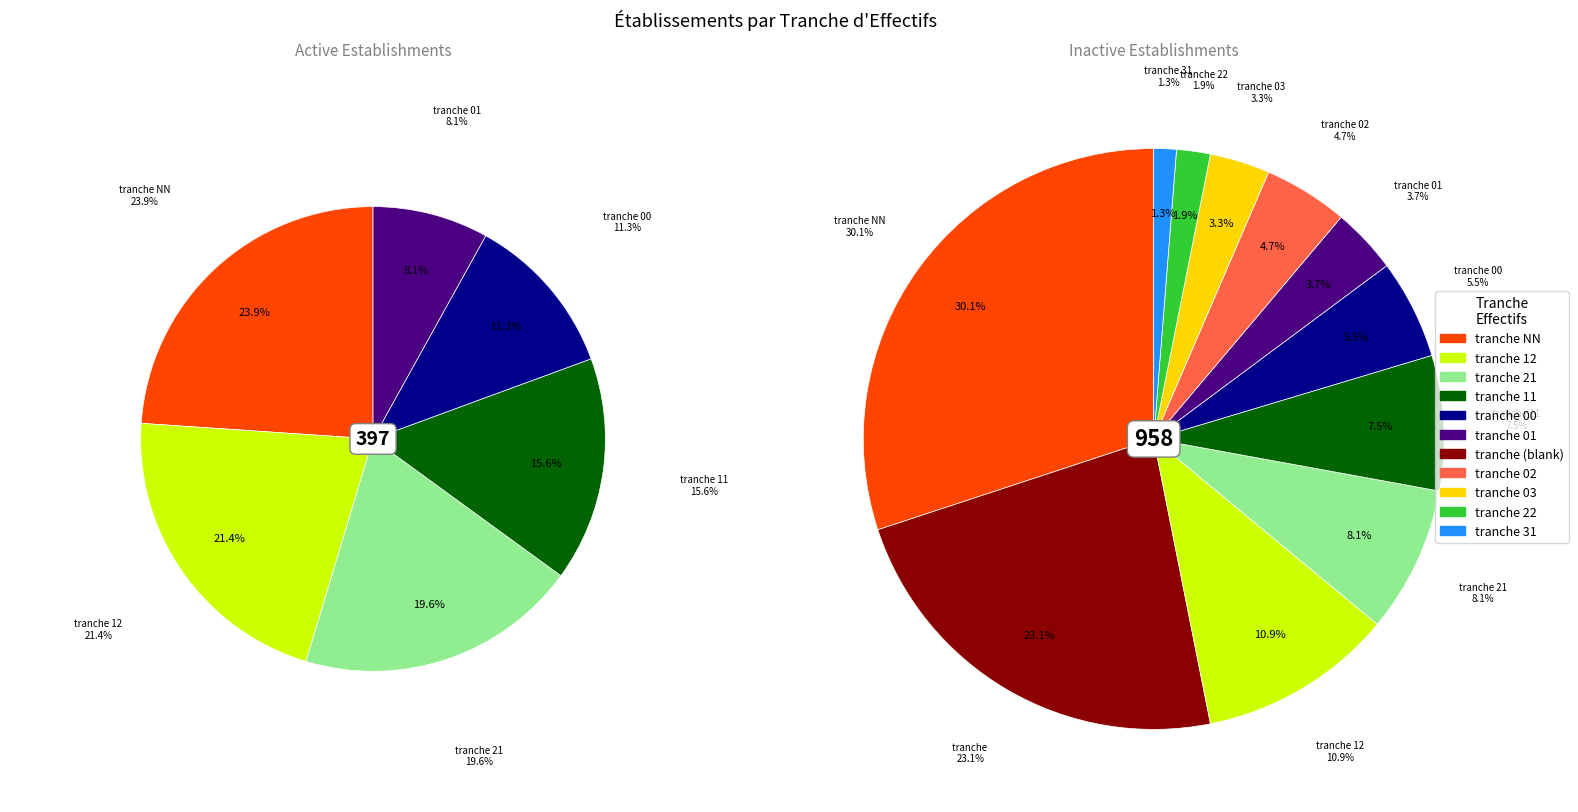

Is there any slice that represents more than half of the pie?

No